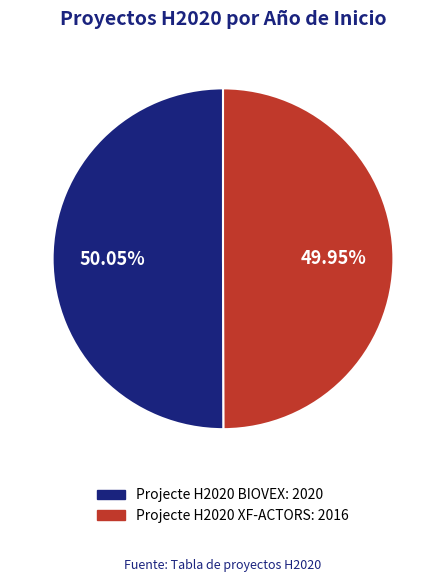

Is there a majority slice in this chart?

Yes